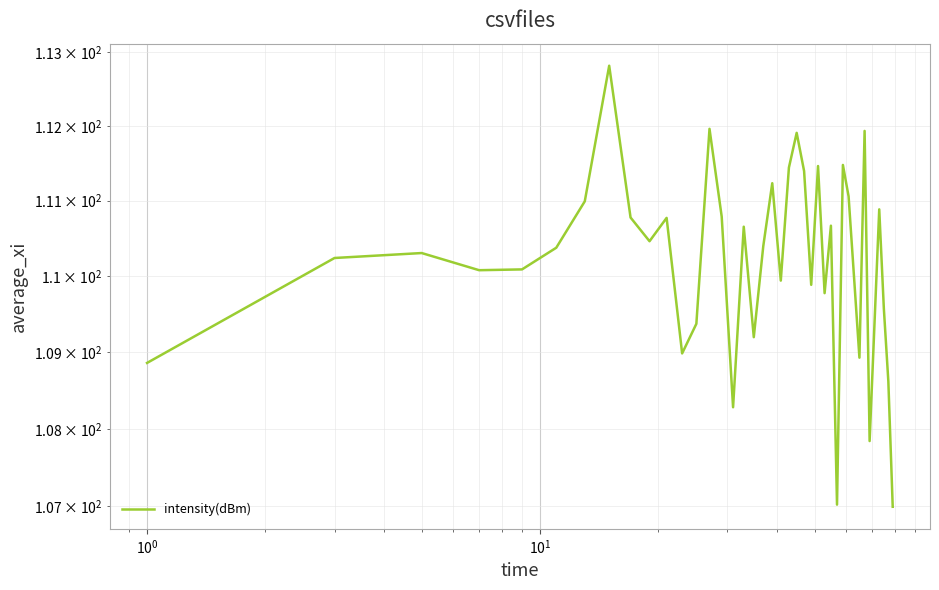

Does the chart display data point markers on the line(s)?

No